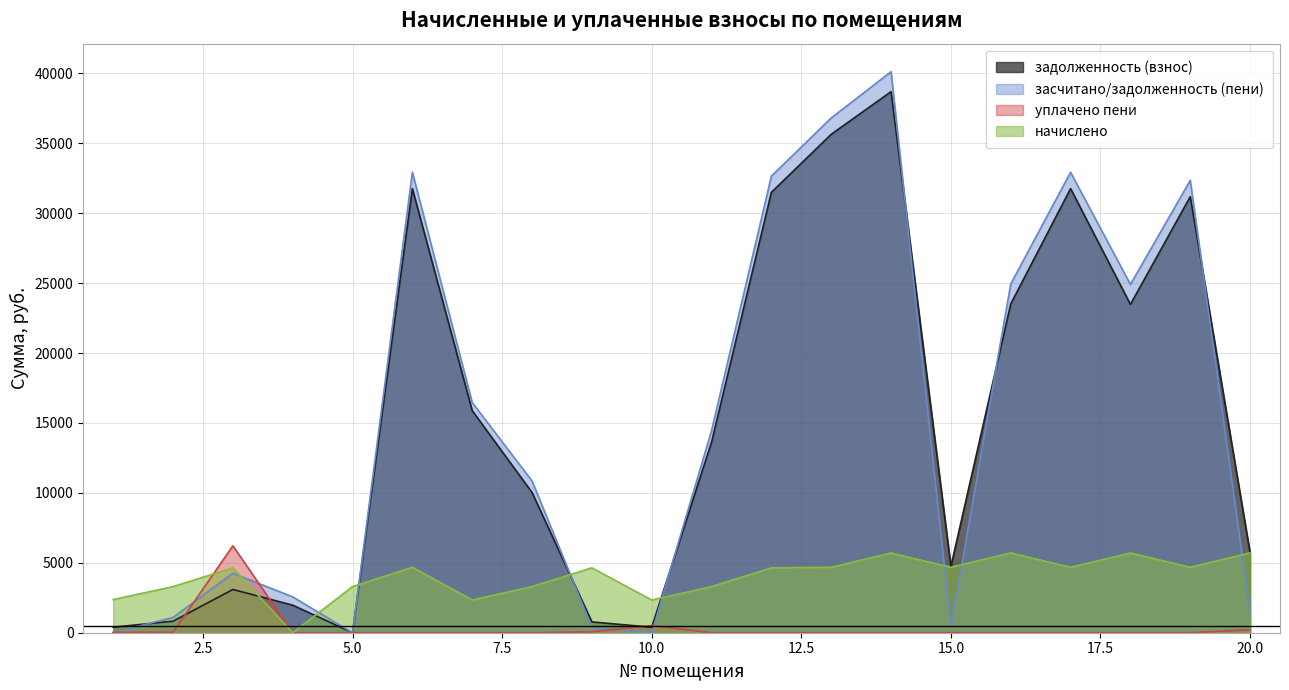

Which series has the largest range (max minus min)?

засчитано/задолженность (пени)